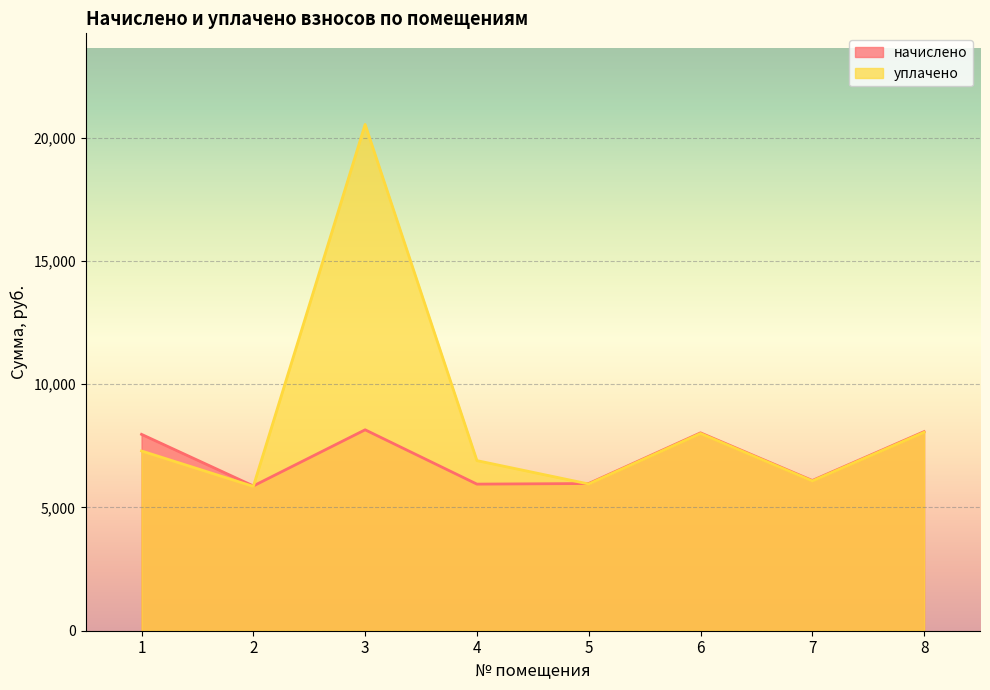

What is the difference between the начислено values at 1 and 8?

110.9